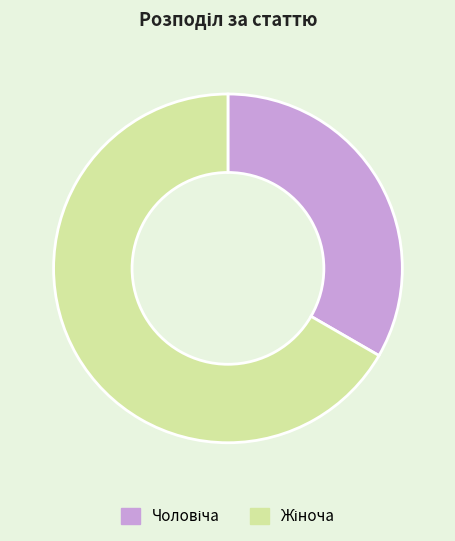

Does any single category account for the majority?

Yes